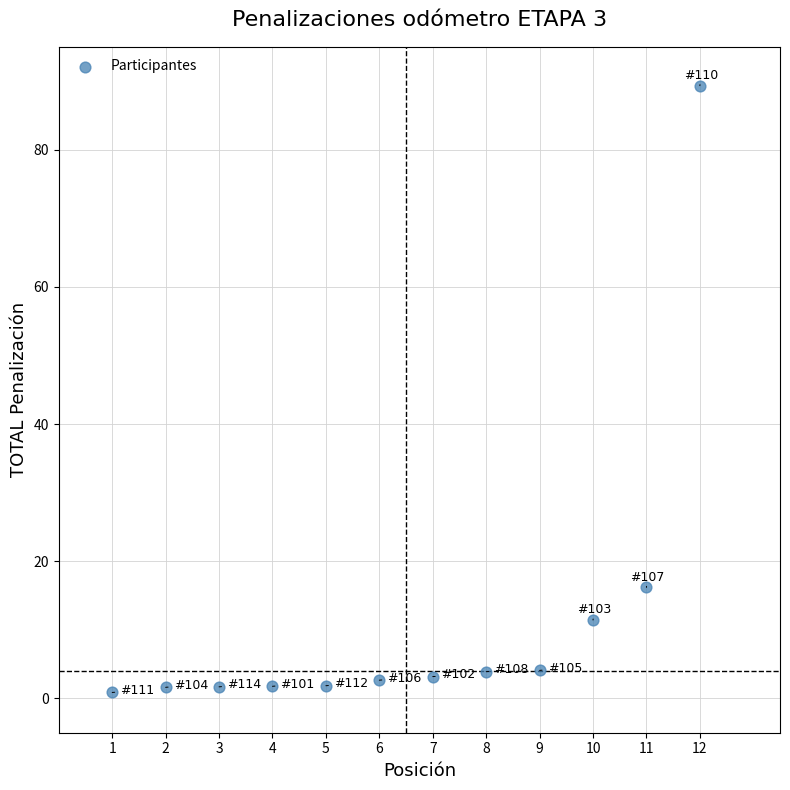

What is the range of Y values (max minus min)?

88.5